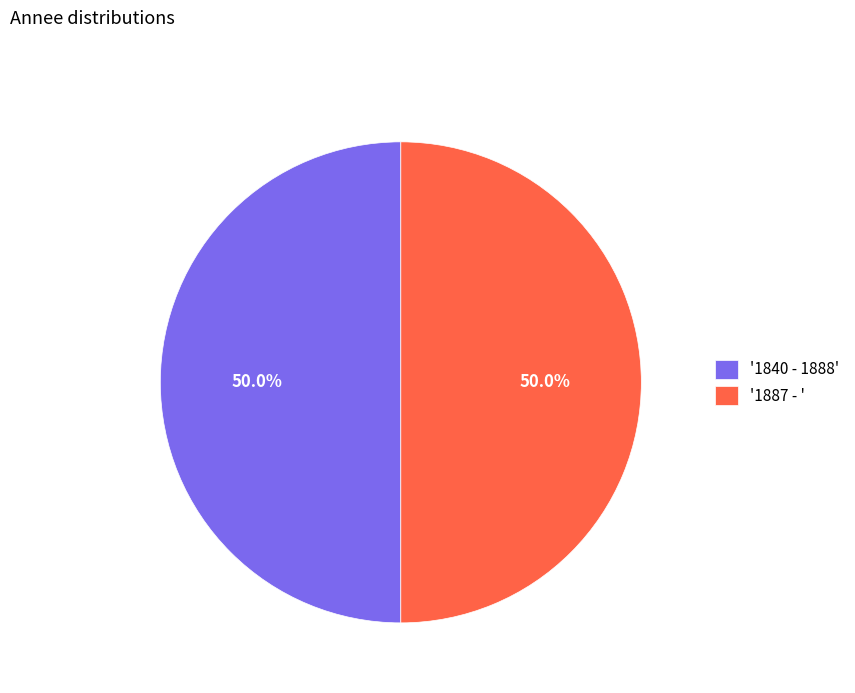

Approximately how many times larger is the value at '1840 - 1888' compared to '1887 - '?

1.0